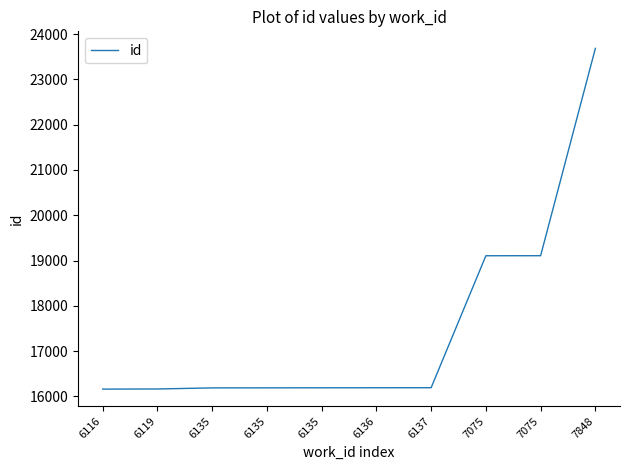

What is the minimum value shown in the chart?

16159